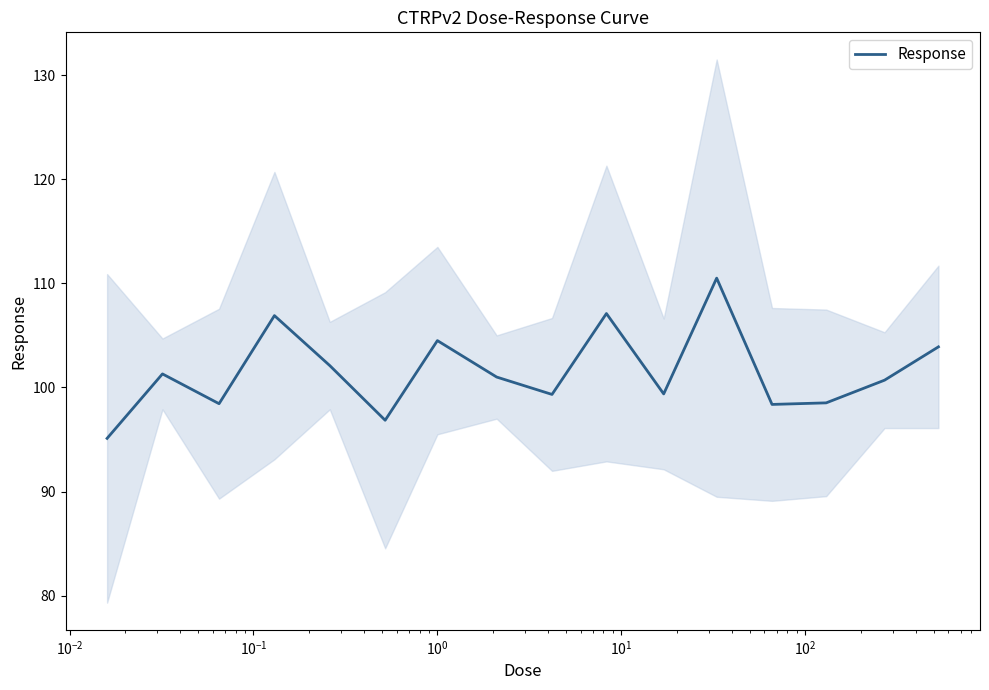

What is the smallest value displayed?

95.1